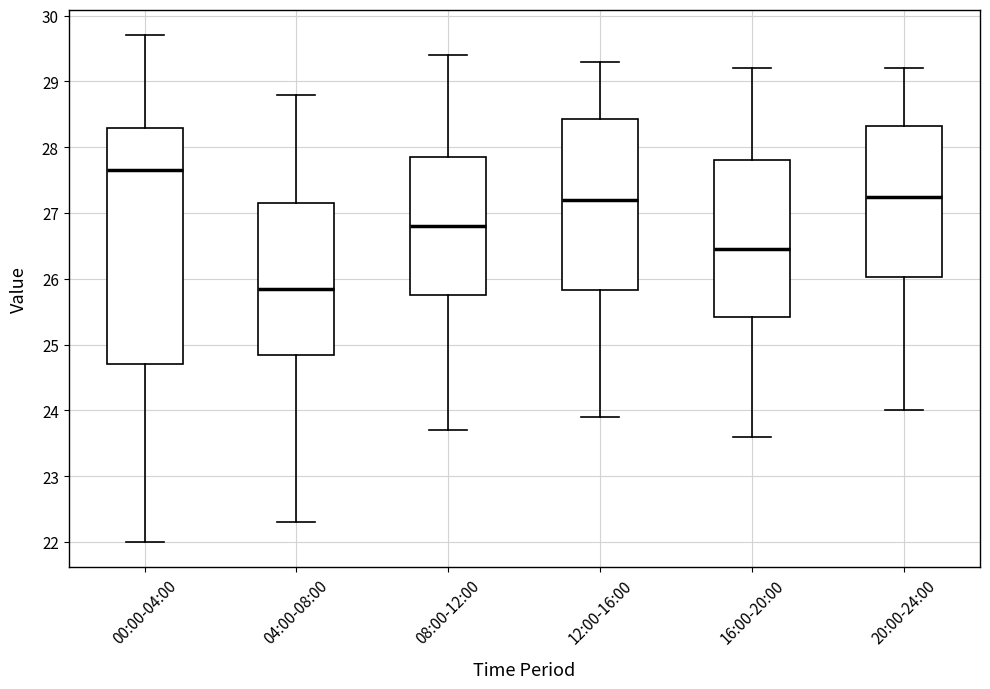

Comparing the boxes themselves (not the whiskers), which one is the tallest?

00:00-04:00